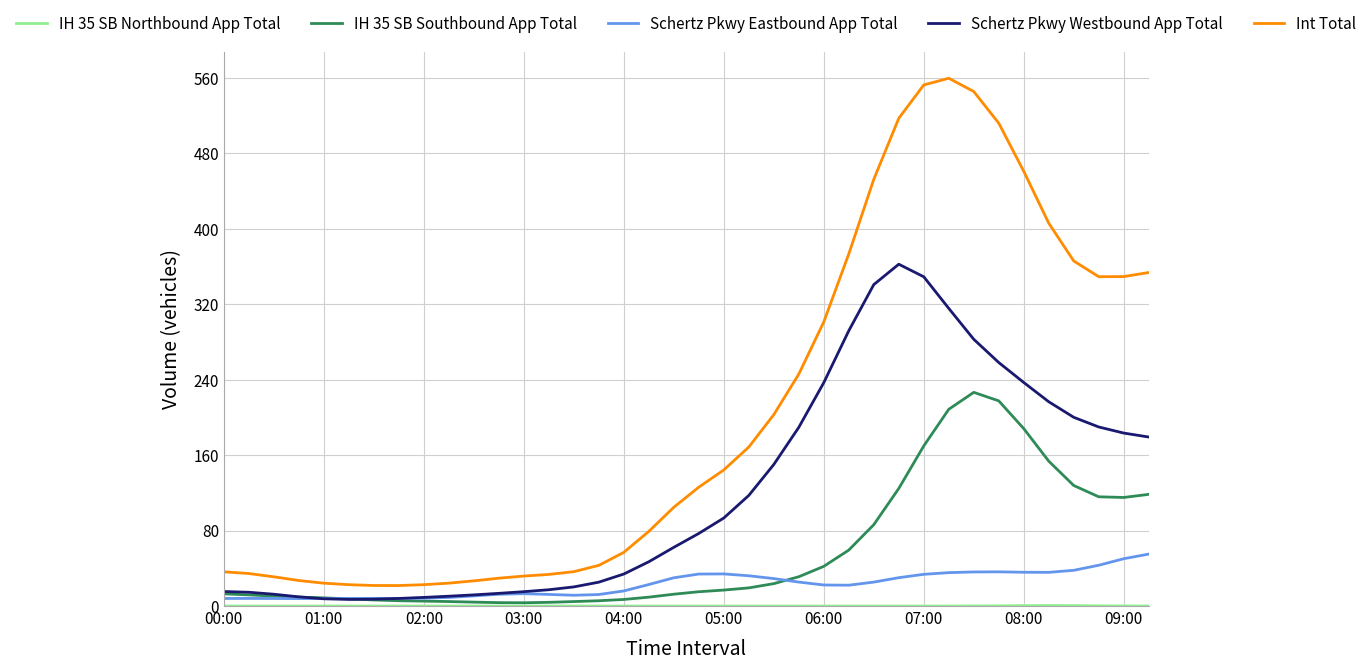

What is the maximum value shown in the chart?

559.6